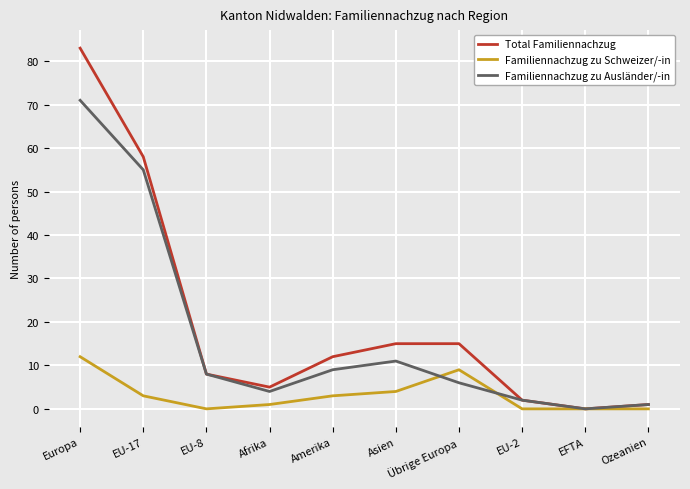

The Total Familiennachzug series shows 12 at Amerika. True or false?

True